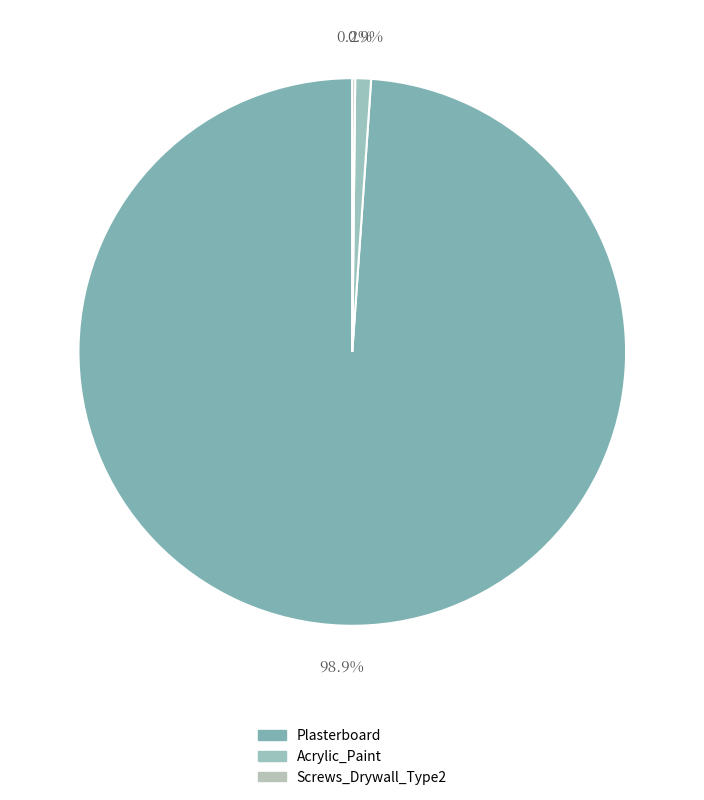

To the nearest percent, what is the difference between the Screws_Drywall_Type2 and Plasterboard slice percentages?

99%